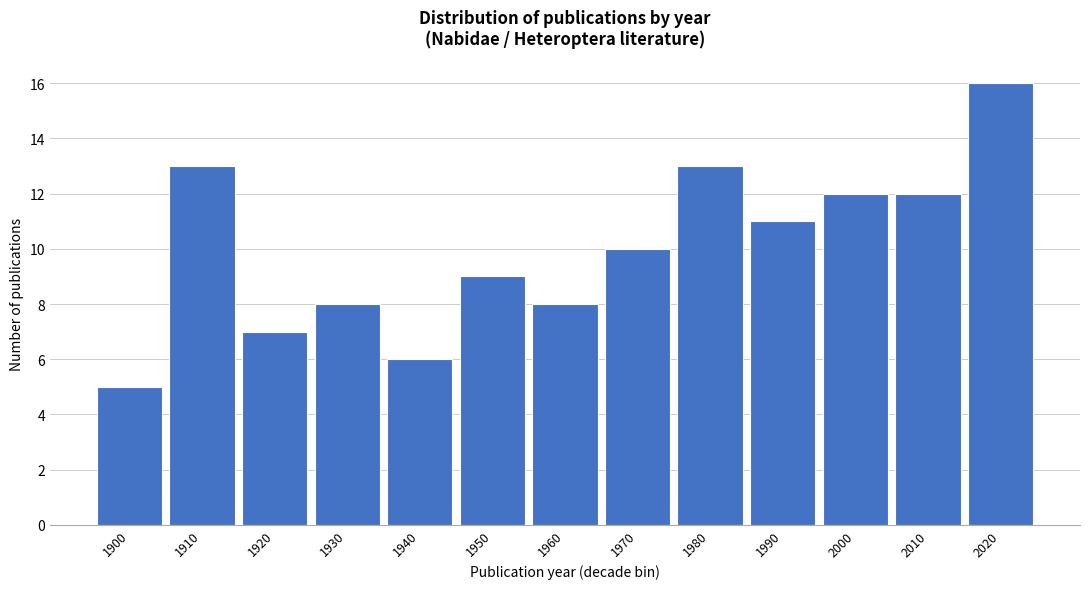

Over which range of the x-axis is the bar tallest?

2015 to 2025